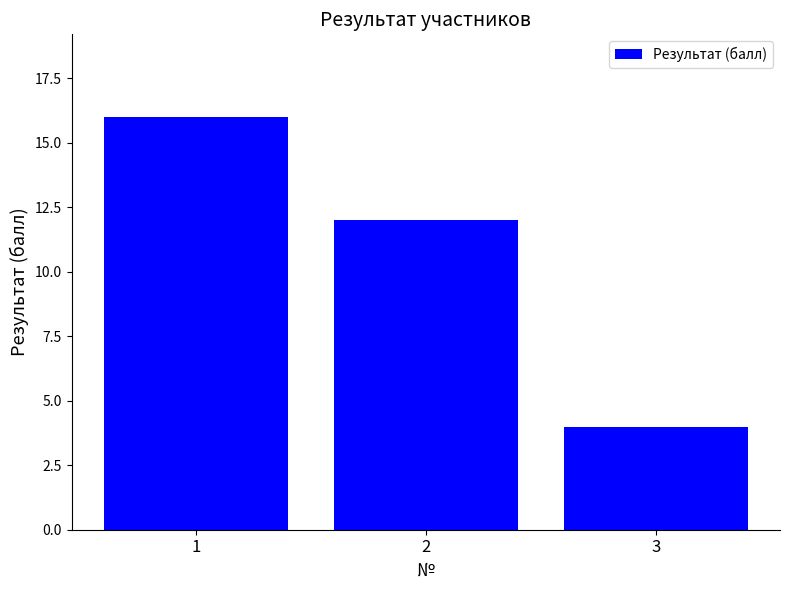

The chart shows a value of 12 at 2. True or false?

True